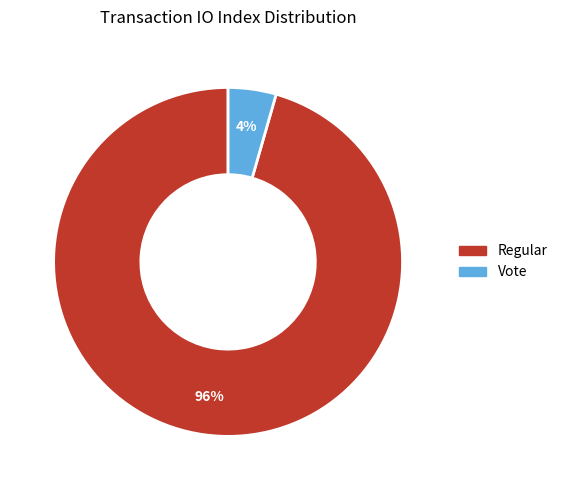

To the nearest percent, what is the average slice percentage?

50%